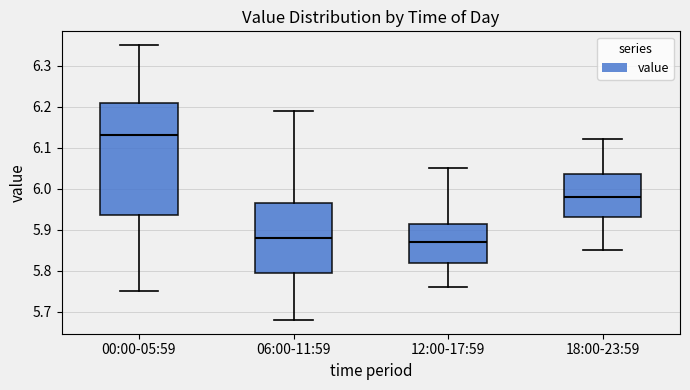

Reading left to right, transcribe this box plot: for each box, give where its median line is, the range the box spans, and where its two whiskers end, as read against the y-axis. The values are not printed on the chart, so give them approximately, as read against the axis.

00:00-05:59: median 6.13, box 5.94 to 6.21, whiskers 5.75 to 6.35
06:00-11:59: median 5.88, box 5.80 to 5.97, whiskers 5.68 to 6.19
12:00-17:59: median 5.87, box 5.82 to 5.92, whiskers 5.76 to 6.05
18:00-23:59: median 5.98, box 5.93 to 6.04, whiskers 5.85 to 6.12